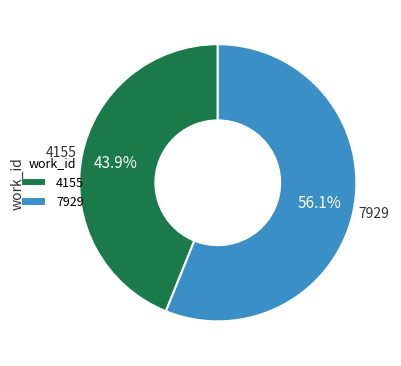

The 7929 slice represents 44% of the pie. True or false?

False